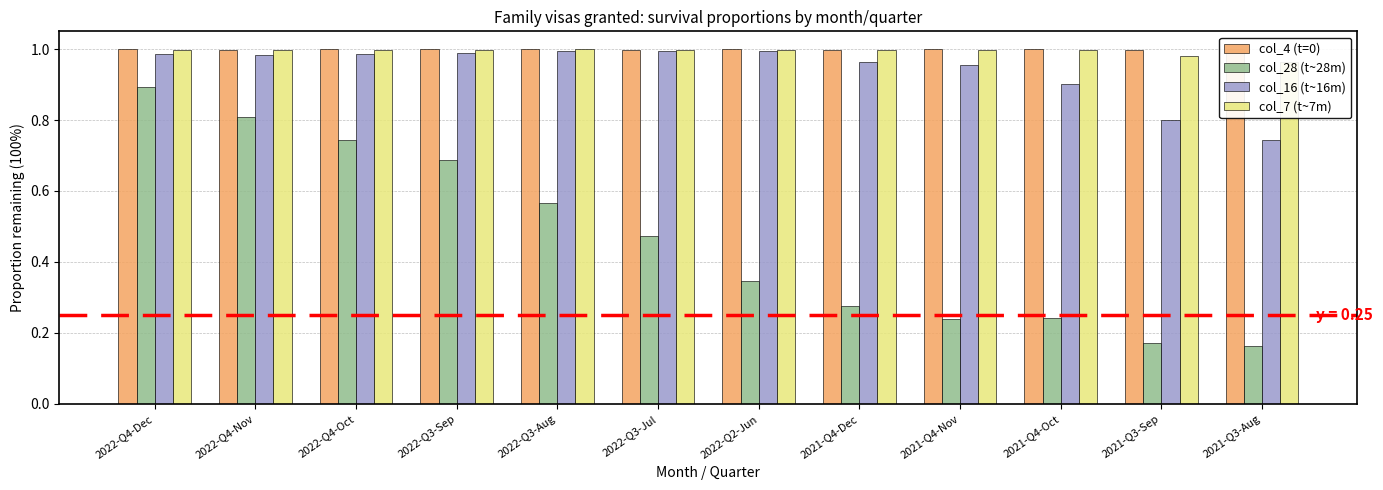

Reading left to right, transcribe all the data shown in this chart.

col_4 (t=0): 1.0	1.0	1.0	1.0	1.0	1.0	1.0	1.0	1.0	1.0	1.0	1.0
col_28 (t~28m): 0.9	0.8	0.7	0.7	0.6	0.5	0.3	0.3	0.2	0.2	0.2	0.2
col_16 (t~16m): 1.0	1.0	1.0	1.0	1.0	1.0	1.0	1.0	1.0	0.9	0.8	0.7
col_7 (t~7m): 1.0	1.0	1.0	1.0	1.0	1.0	1.0	1.0	1.0	1.0	1.0	1.0